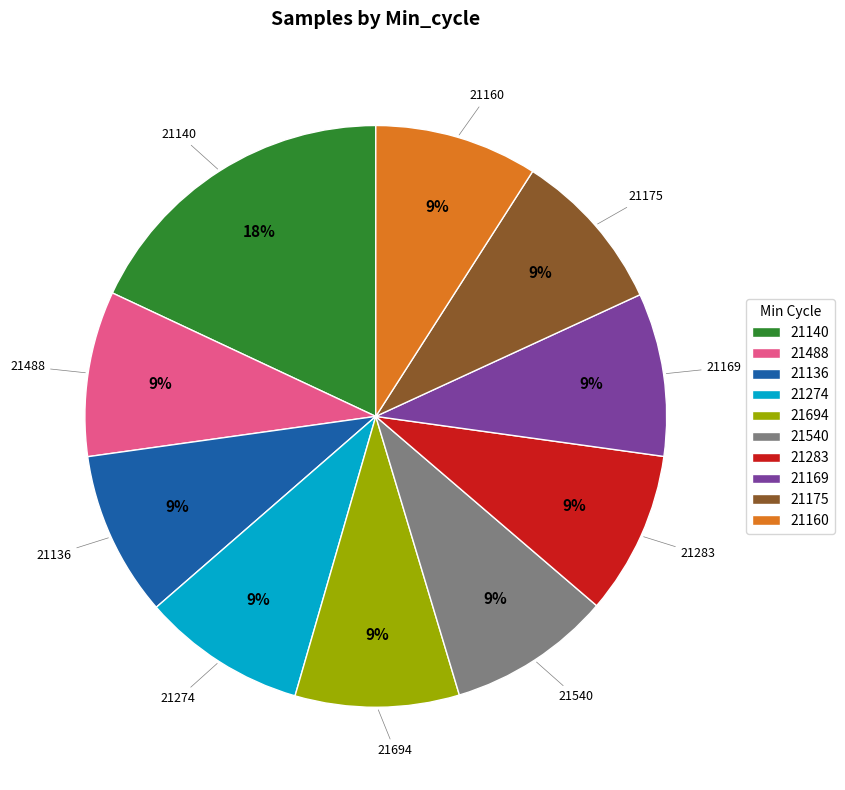

Which has a higher value, 21140 or 21283?

21140